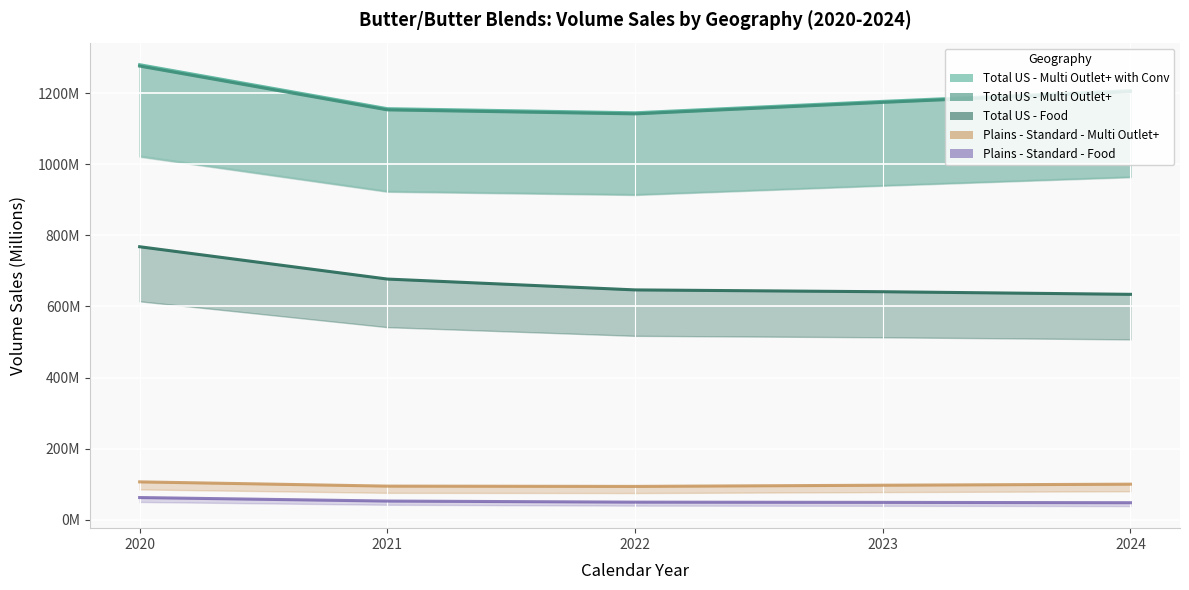

What is the total value across all series at 2024?

3193.4